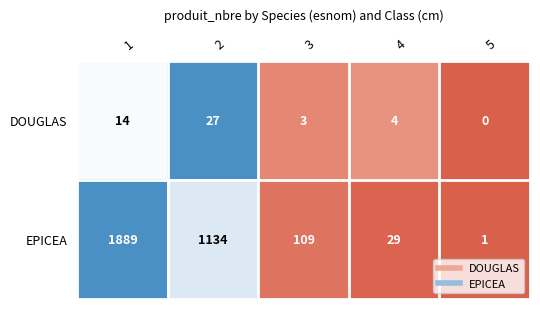

Rank the series at 5 from highest to lowest value.

EPICEA, DOUGLAS